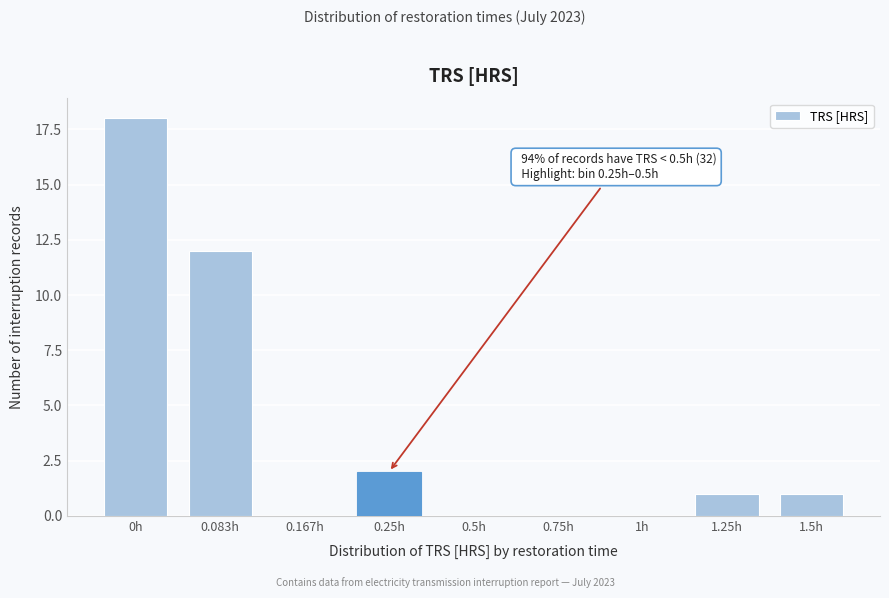

Reading left to right, what are all the values shown in this chart?

0h=18	0.083h=12	0.167h=0	0.25h=2	0.5h=0	0.75h=0	1h=0	1.25h=1	1.5h=1